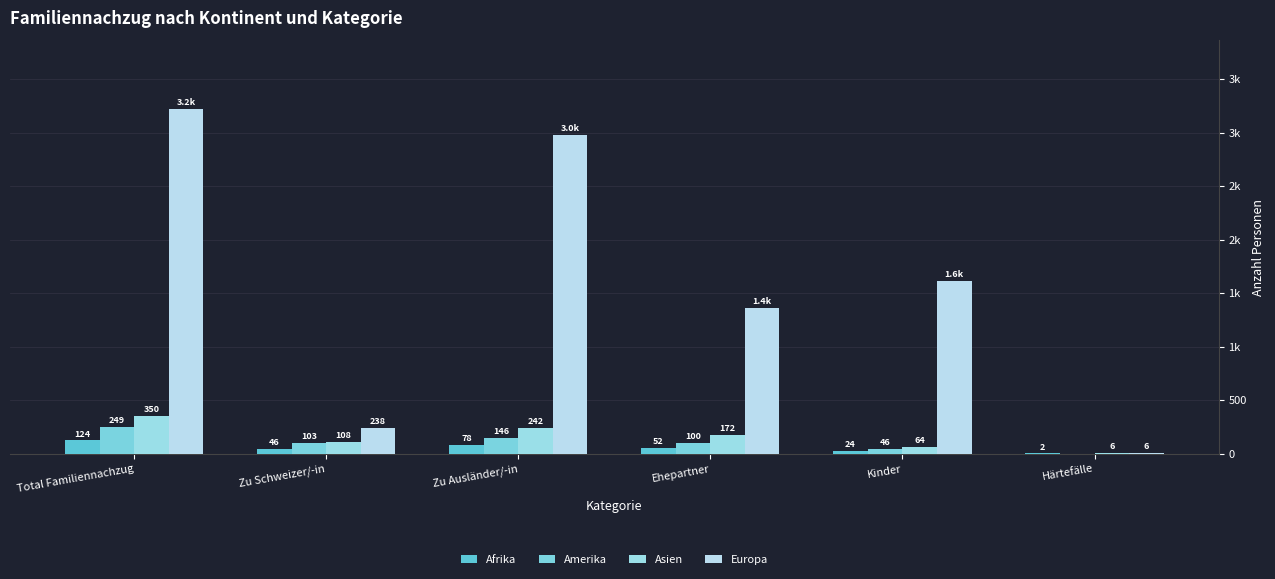

What is the spread (max minus min) of values at Kinder?

1591